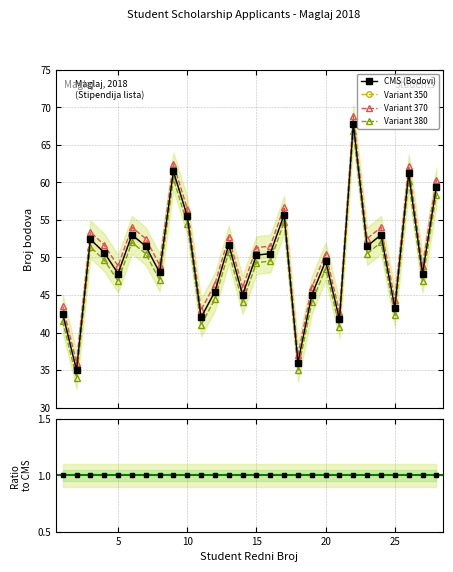

What is the maximum value for Reference line 1?

67.8